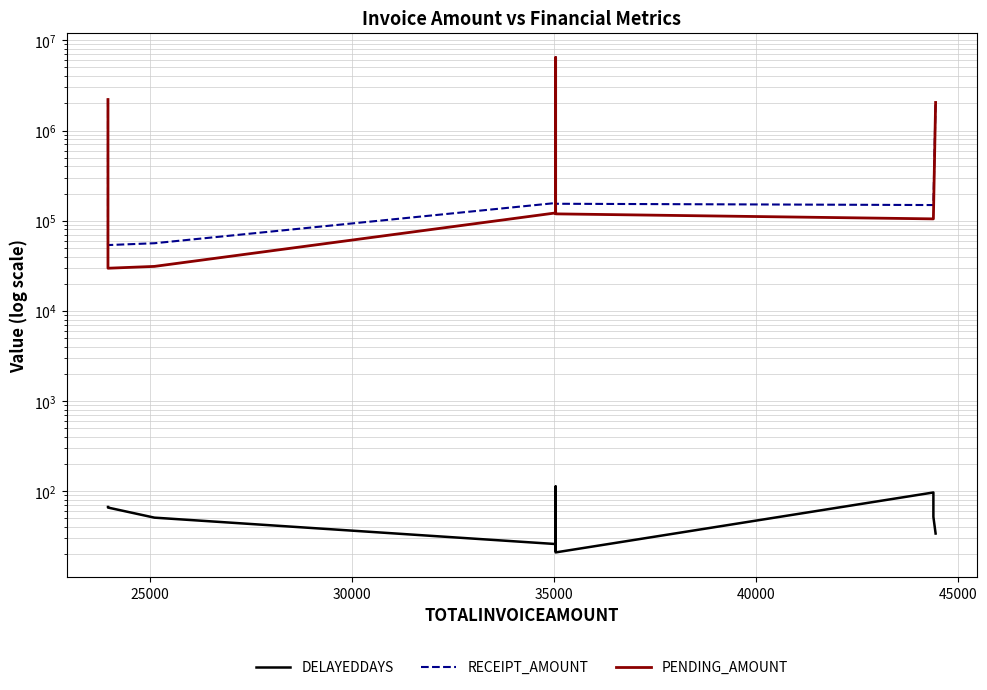

Reading left to right, list all the values displayed in this chart.

DELAYEDDAYS: 67	66	51	26	22	113	21	97	52	34
RECEIPT_AMOUNT: 2231376	53690	56266	157012	6473208	157012	154124	149166	149166	2090928
PENDING_AMOUNT: 2207407	29721	31147	121965	6438161	121965	119077	104771	104771	2046478